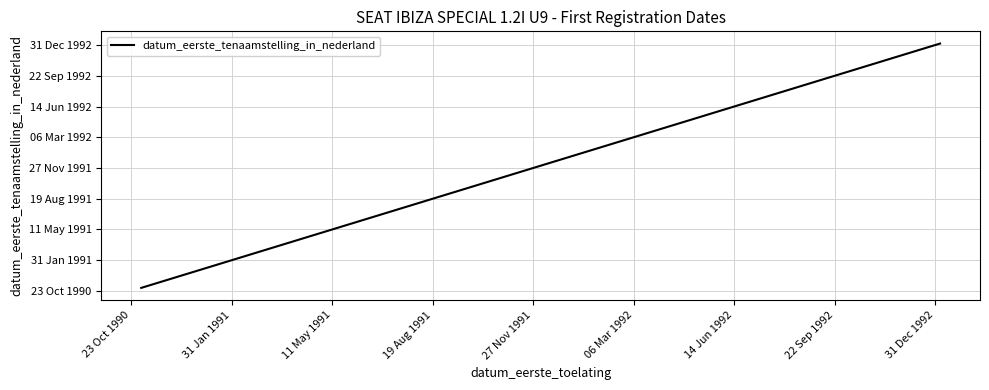

What is the difference between the maximum and minimum values?

795